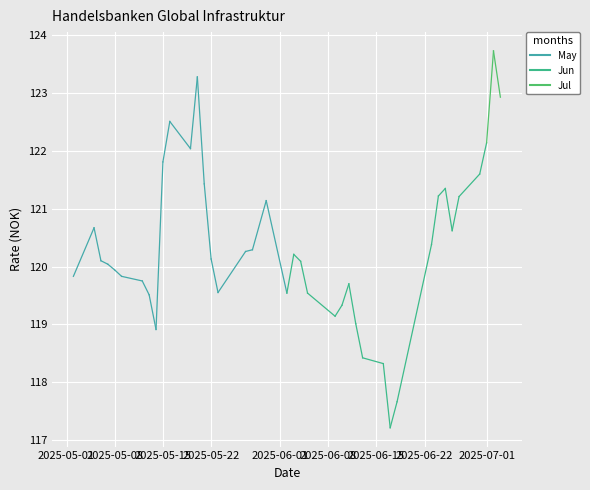

Rank the categories by value from highest to lowest.

02.07.2025, 20.05.2025, 03.07.2025, 16.05.2025, 01.07.2025, 19.05.2025, 15.05.2025, 30.06.2025, 21.05.2025, 25.06.2025, 24.06.2025, 27.06.2025, 30.05.2025, 05.05.2025, 26.06.2025, 23.06.2025, 28.05.2025, 27.05.2025, 03.06.2025, 22.05.2025, 06.05.2025, 04.06.2025, 07.05.2025, 08.05.2025, 09.05.2025, 02.05.2025, 12.05.2025, 11.06.2025, 23.05.2025, 05.06.2025, 02.06.2025, 13.05.2025, 10.06.2025, 09.06.2025, 12.06.2025, 14.05.2025, 13.06.2025, 16.06.2025, 18.06.2025, 17.06.2025